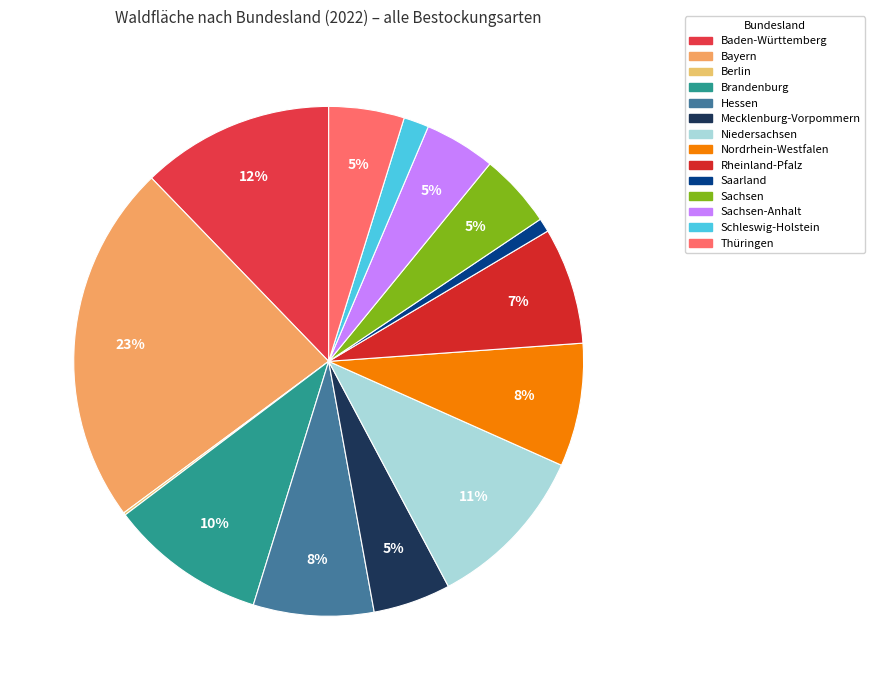

Rank the categories by value from highest to lowest.

Bayern, Baden-Württemberg, Niedersachsen, Brandenburg, Nordrhein-Westfalen, Hessen, Rheinland-Pfalz, Mecklenburg-Vorpommern, Thüringen, Sachsen, Sachsen-Anhalt, Schleswig-Holstein, Saarland, Berlin